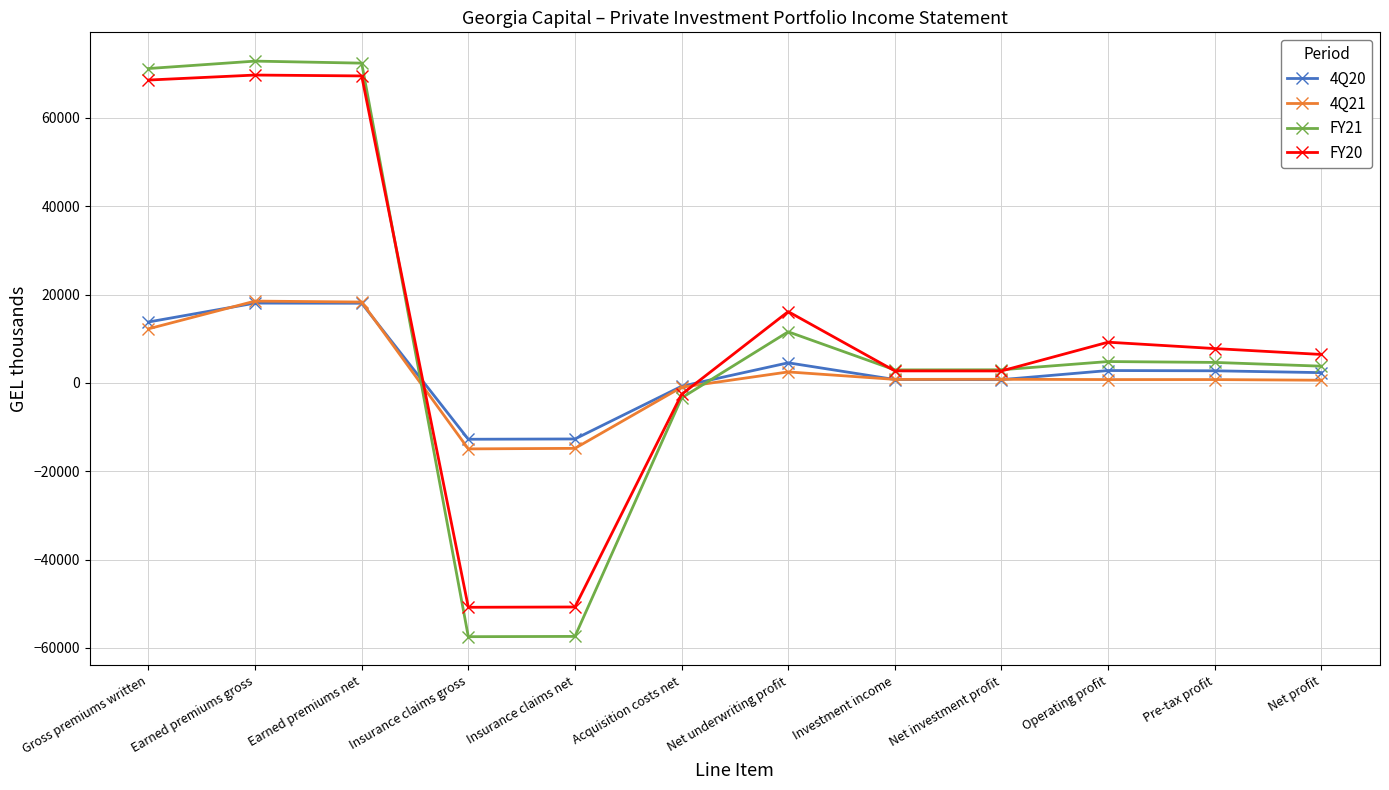

What is the maximum value for 4Q20?

18054